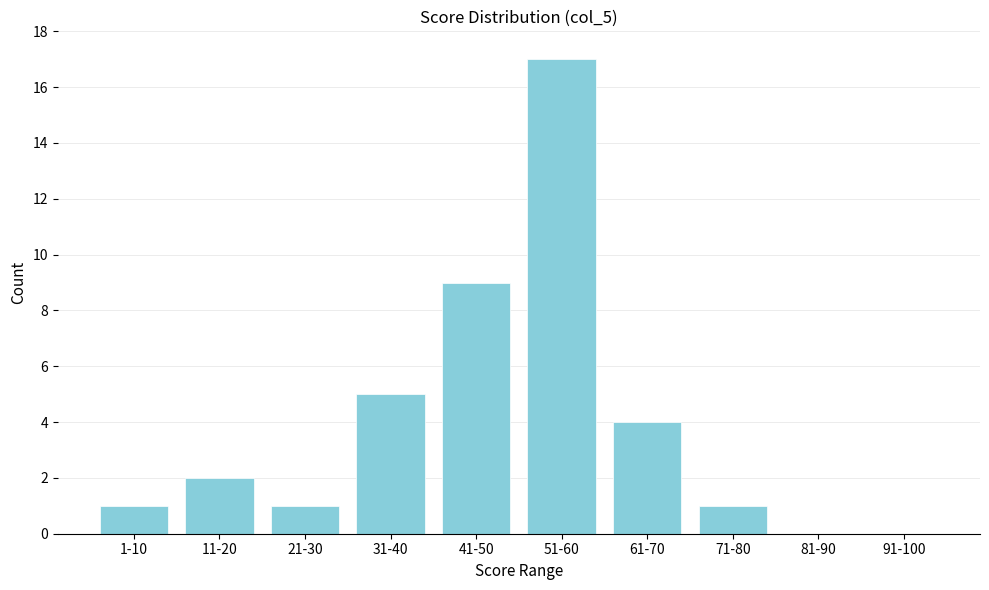

Reading left to right, extract all data points from this chart.

1-10=1	11-20=2	21-30=1	31-40=5	41-50=9	51-60=17	61-70=4	71-80=1	81-90=0	91-100=0